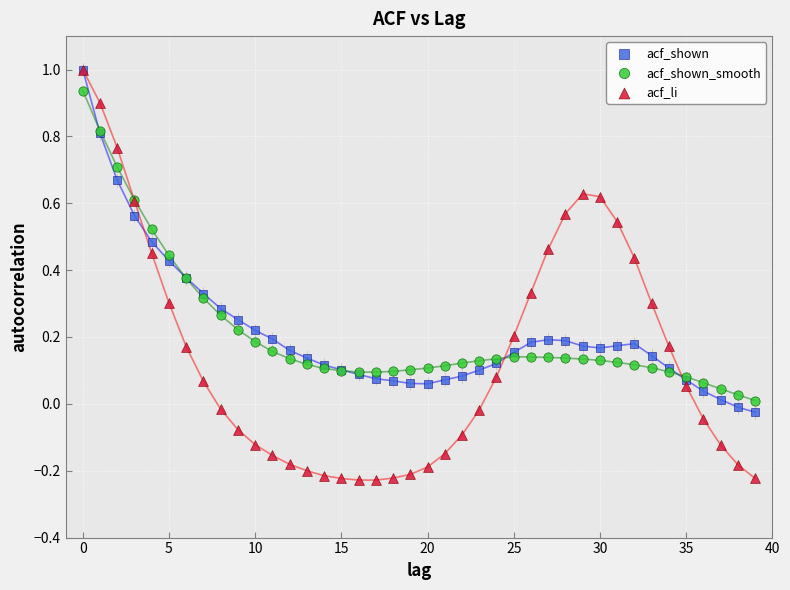

What are all the series names shown in the legend?

acf_shown, acf_shown_smooth, acf_li